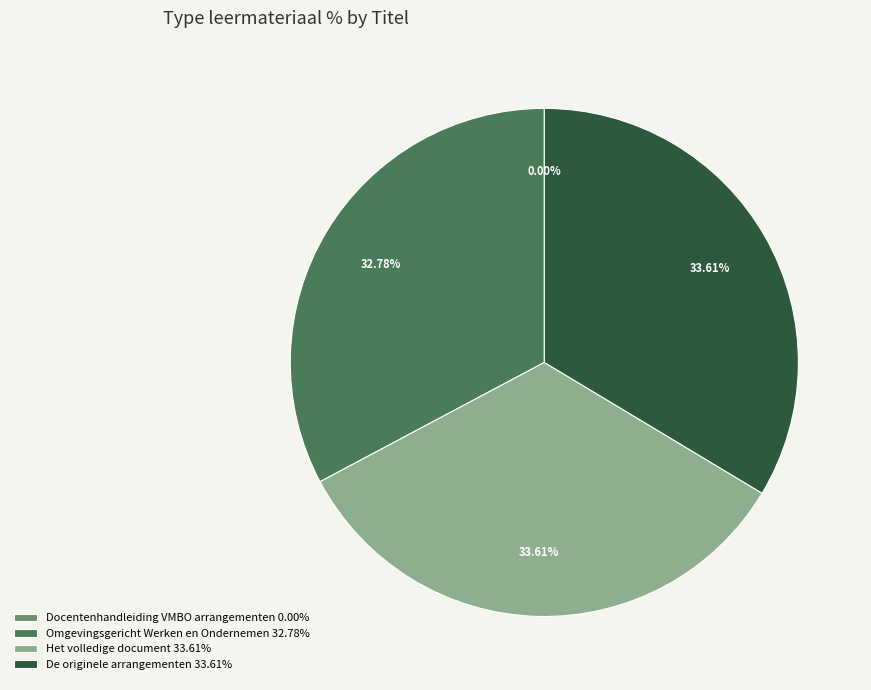

Combined, do Omgevingsgericht Werken en Ondernemen 32.78% and De originele arrangementen 33.61% account for over 50%?

Yes